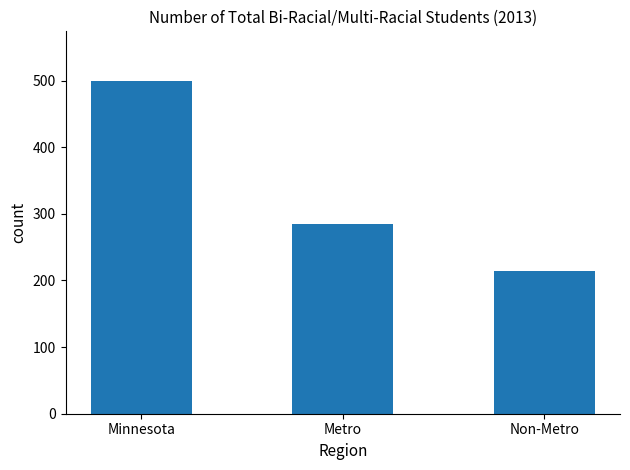

List the labels in order of value, smallest first.

Non-Metro, Metro, Minnesota